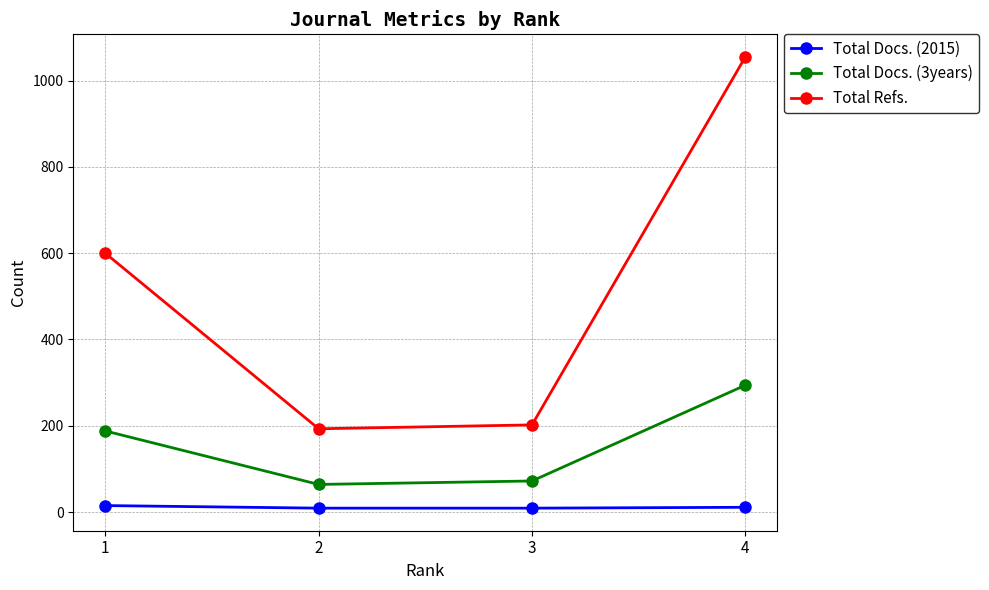

Where does the Total Docs. (2015) series first go above 11?

1